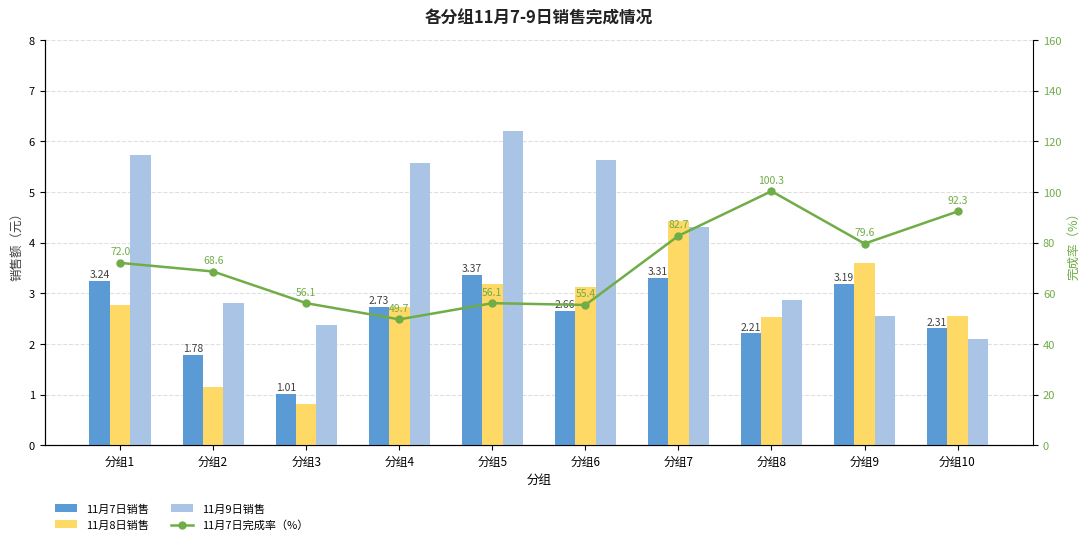

How many categories are shown in the chart?

10